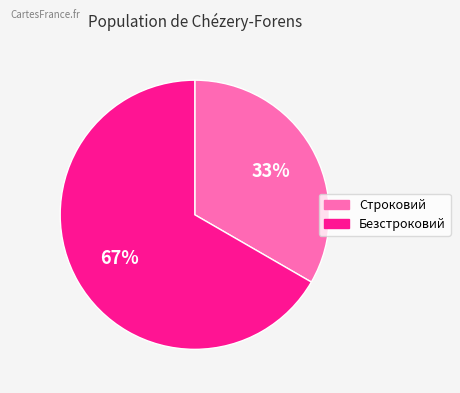

Do Безстроковий and Строковий together represent more than half of the pie?

Yes